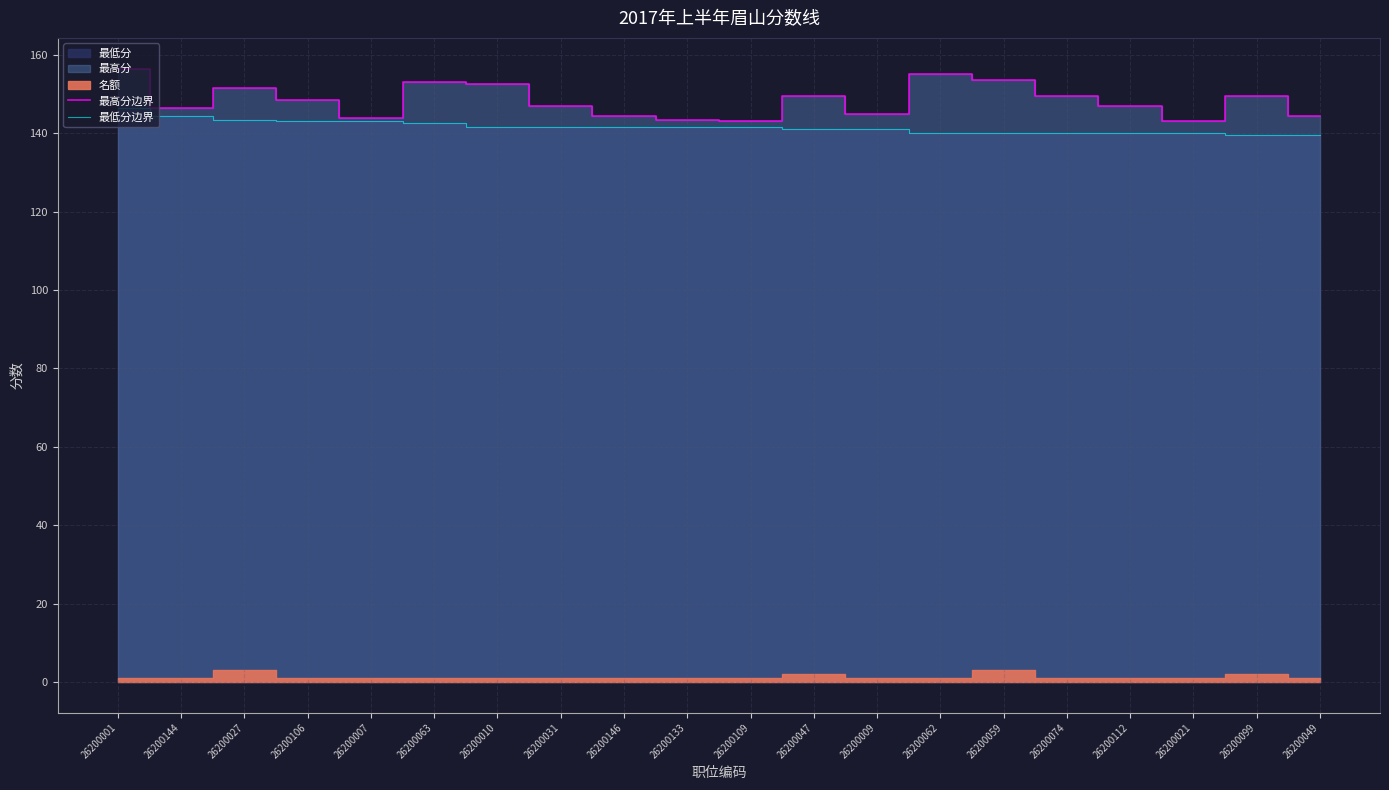

What is the spread (max minus min) of values at 26200109?

1.5